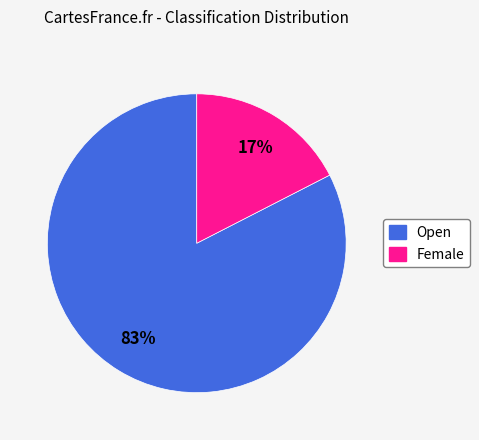

Is it true that Female is 5% of the pie?

False